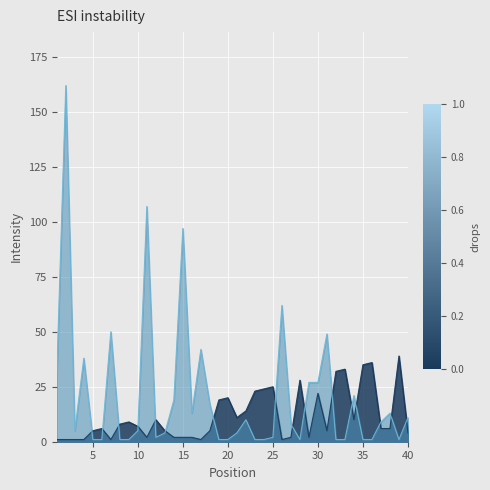

The value of Peak Position at 16 is 2. True or false?

True